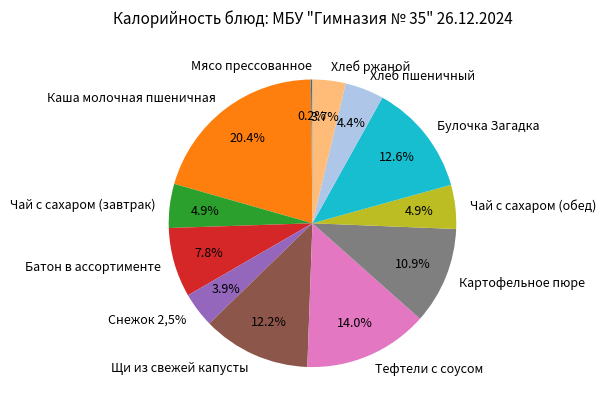

The Чай с сахаром (завтрак) slice represents 13% of the pie. True or false?

False